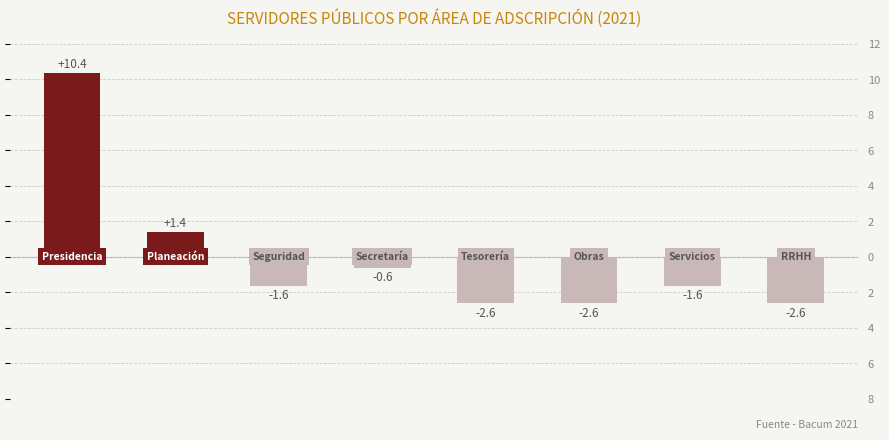

What is the maximum value shown in the chart?

10.4